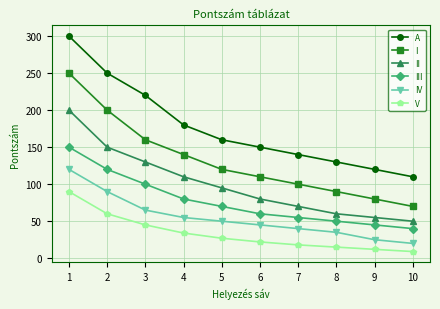

The III series shows 209 at 2. True or false?

False